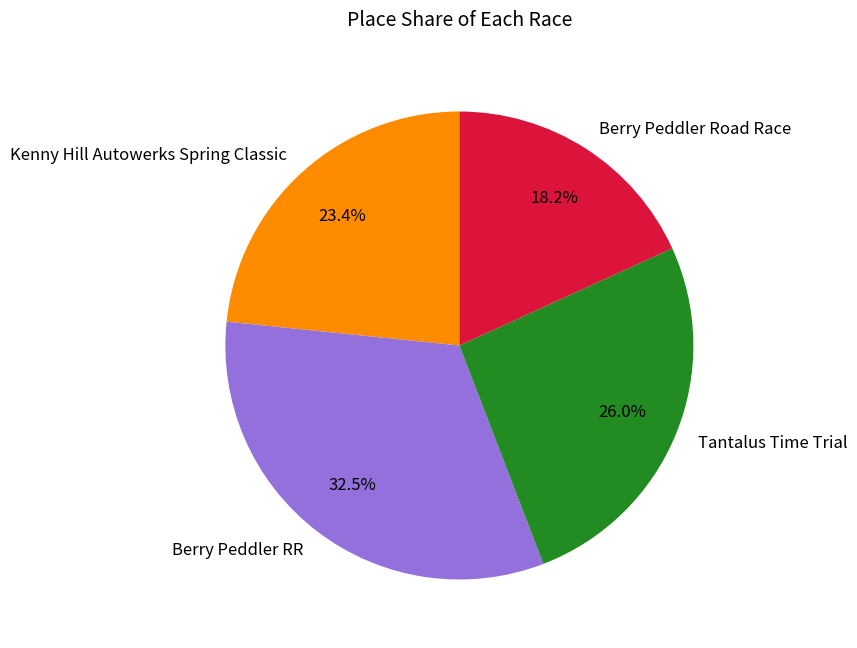

To the nearest percent, what is the difference between the largest and smallest slice percentages?

14%